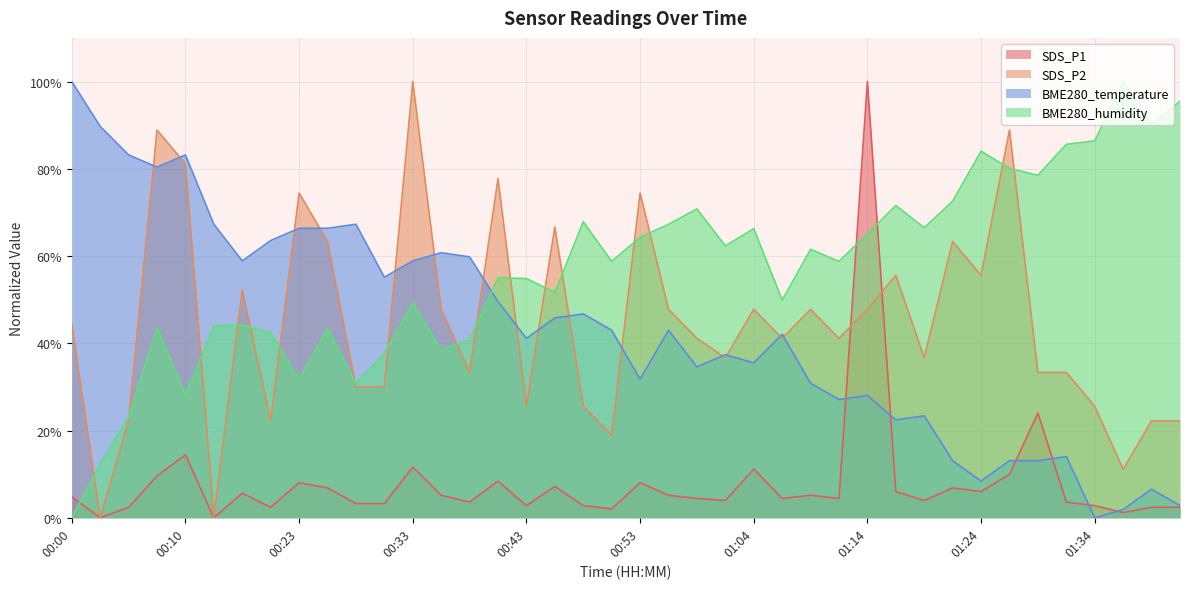

At which category does the chart reach its minimum across all series?

00:03